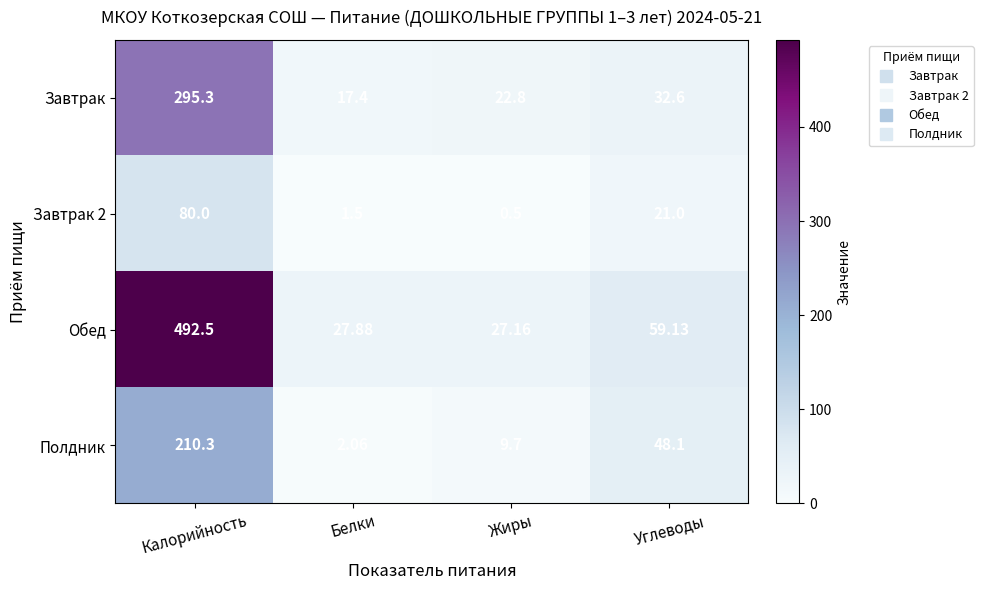

What is the difference between the highest and lowest values at Калорийность?

412.5